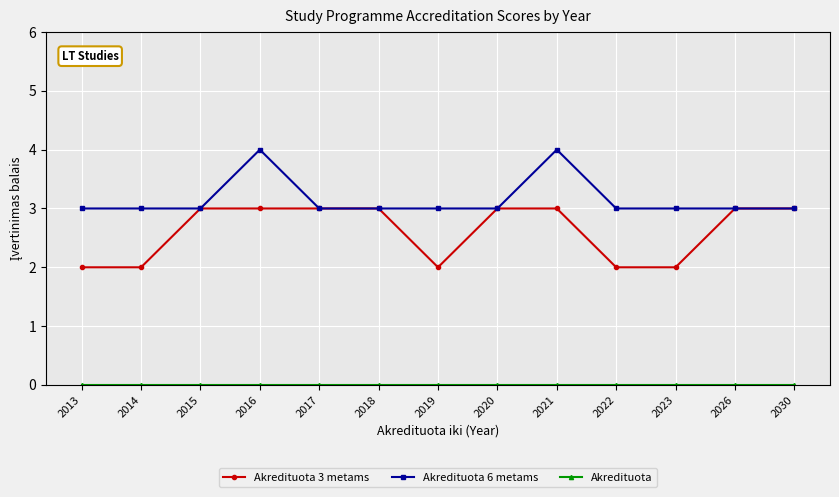

How many lines are shown in the chart?

3